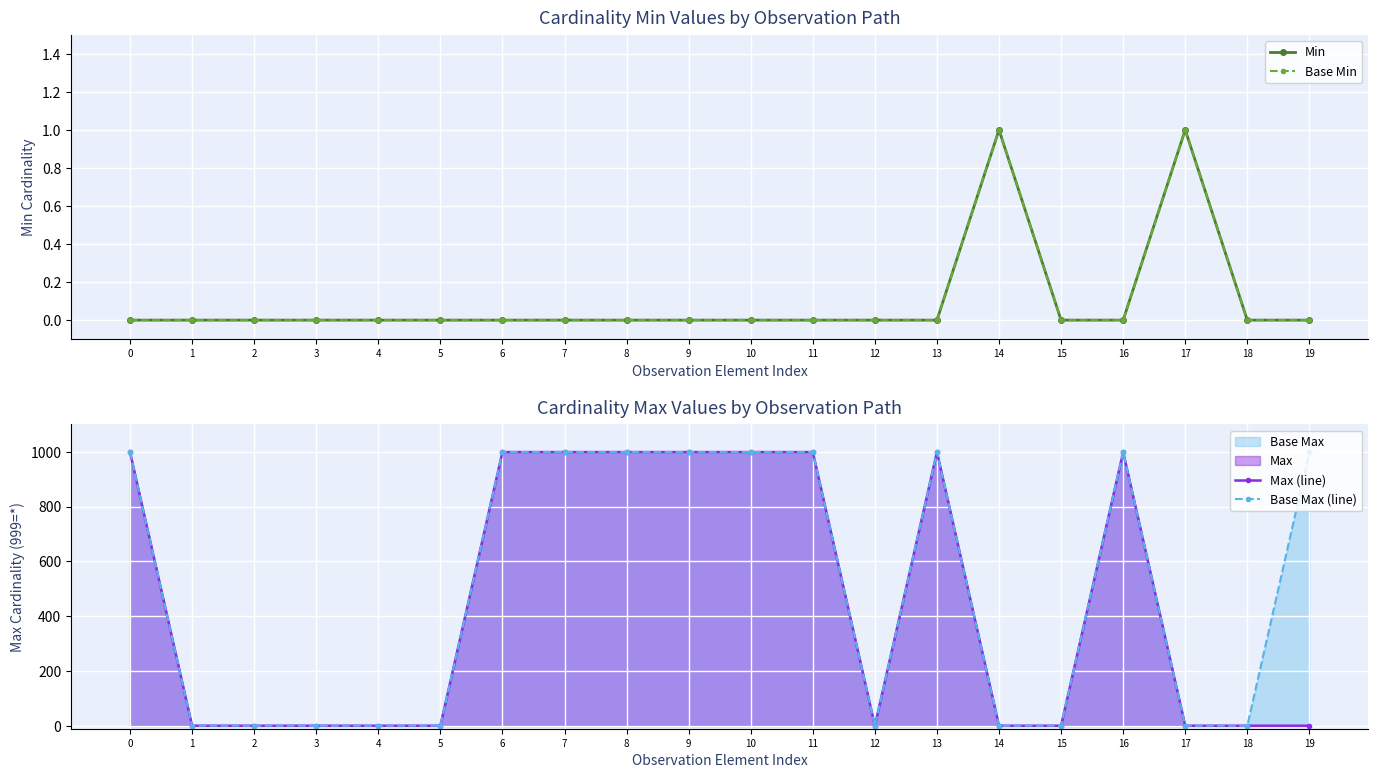

What is the total value across all series at 9?

1998